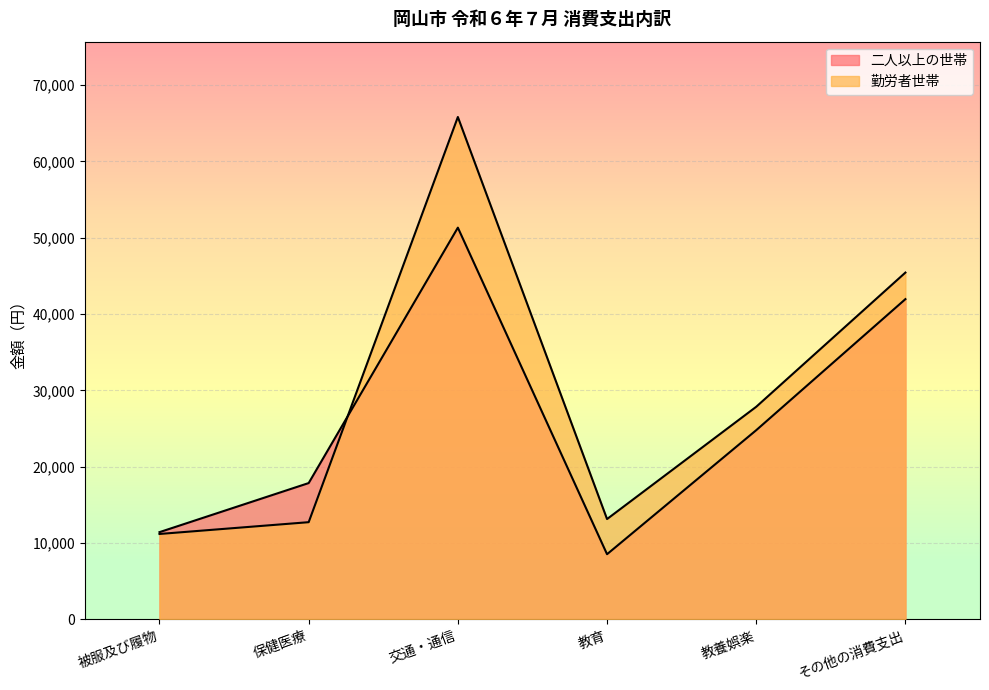

Between which two adjacent categories do 勤労者世帯 and 二人以上の世帯 first intersect?

保健医療 and 交通・通信